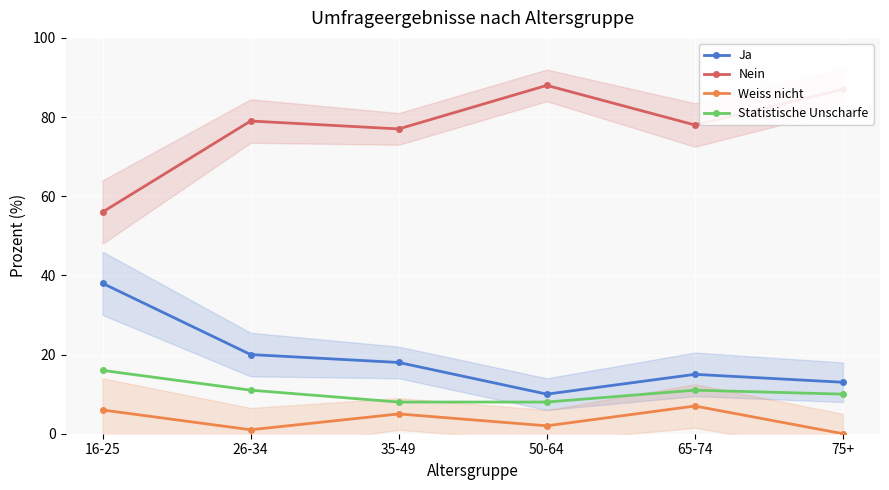

True or false: Nein and Statistische Unscharfe intersect in this chart.

False